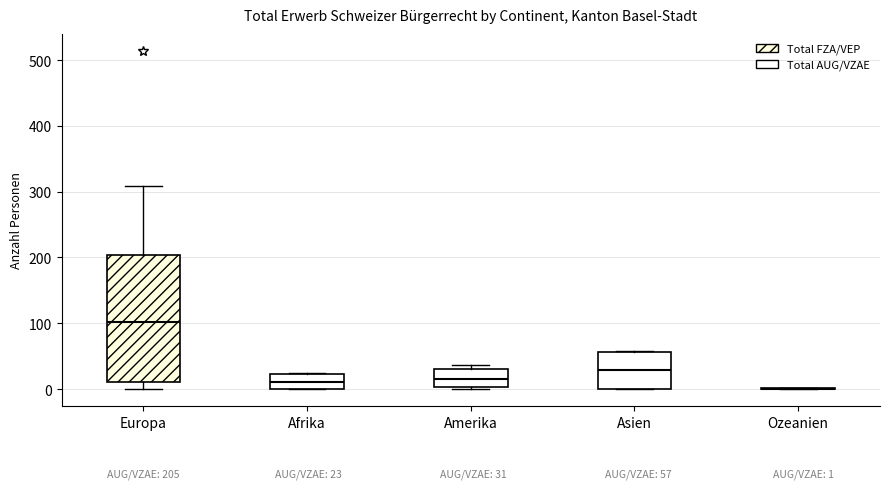

Comparing the boxes themselves (not the whiskers), which one is the tallest?

Europa